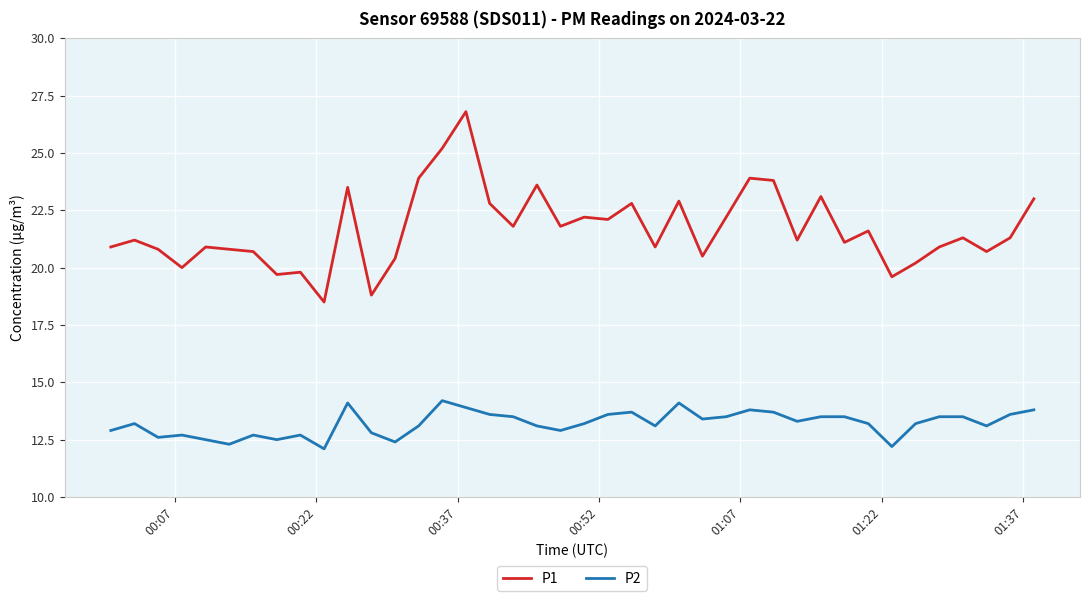

True or false: P2 and P1 intersect in this chart.

False